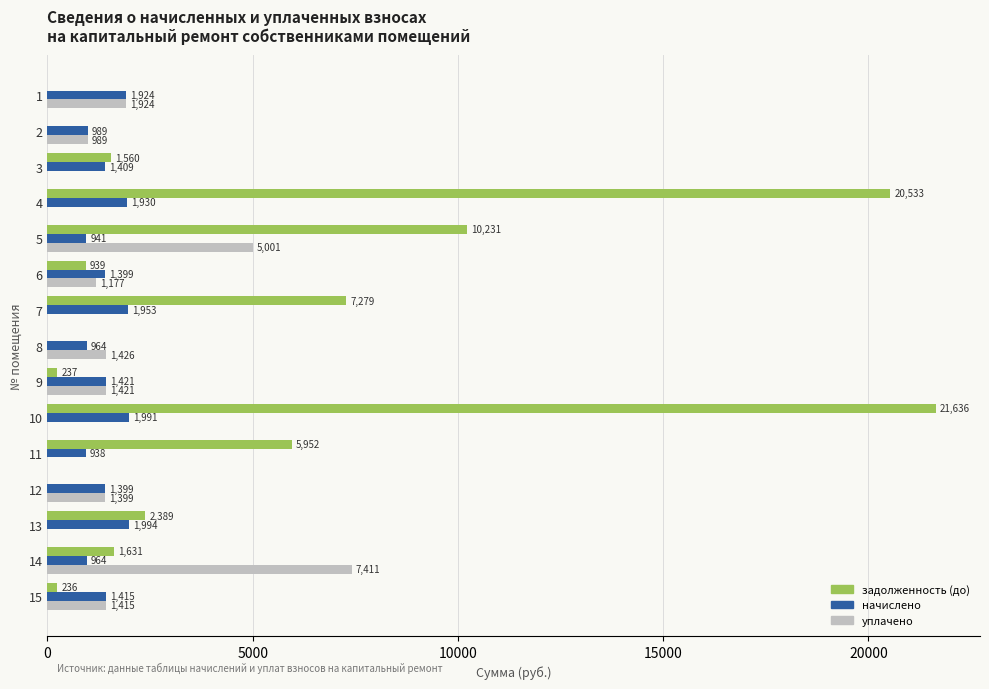

Is it true that начислено equals 1408.7 at 3?

True